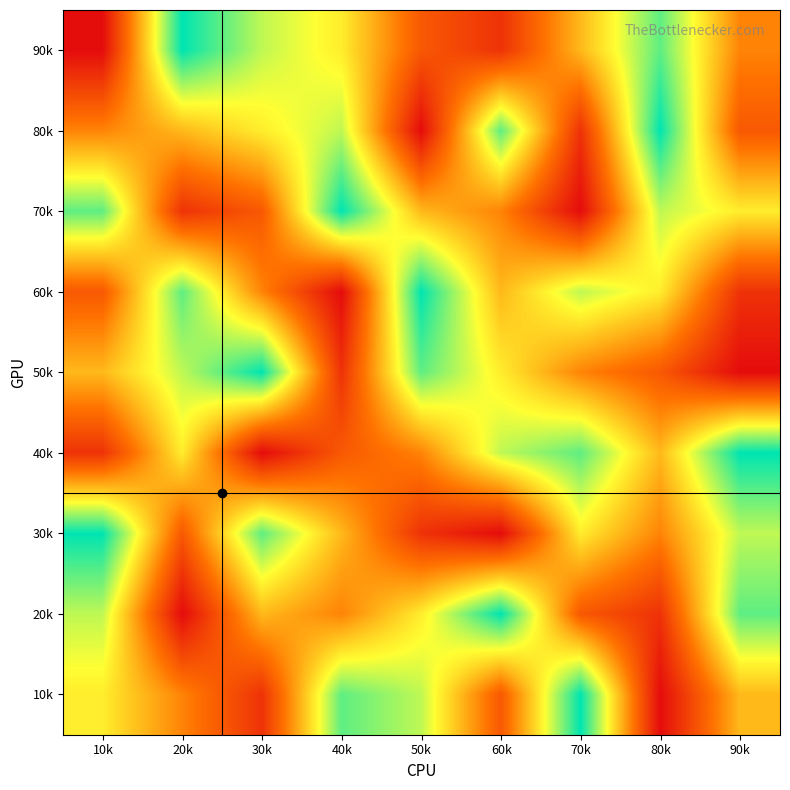

Reading left to right, extract all data points from this chart.

90k: 10k=1	20k=9	30k=7	40k=6	50k=3	60k=2	70k=5	80k=8	90k=4
80k: 10k=4	20k=5	30k=6	40k=7	50k=1	60k=8	70k=2	80k=9	90k=3
70k: 10k=8	20k=2	30k=3	40k=9	50k=5	60k=4	70k=1	80k=7	90k=6
60k: 10k=3	20k=8	30k=4	40k=1	50k=9	60k=5	70k=7	80k=6	90k=2
50k: 10k=5	20k=7	30k=9	40k=2	50k=8	60k=6	70k=4	80k=3	90k=1
40k: 10k=2	20k=6	30k=1	40k=3	50k=4	60k=7	70k=8	80k=5	90k=9
30k: 10k=9	20k=3	30k=8	40k=5	50k=2	60k=1	70k=6	80k=4	90k=7
20k: 10k=7	20k=1	30k=5	40k=4	50k=6	60k=9	70k=3	80k=2	90k=8
10k: 10k=6	20k=4	30k=2	40k=8	50k=7	60k=3	70k=9	80k=1	90k=5